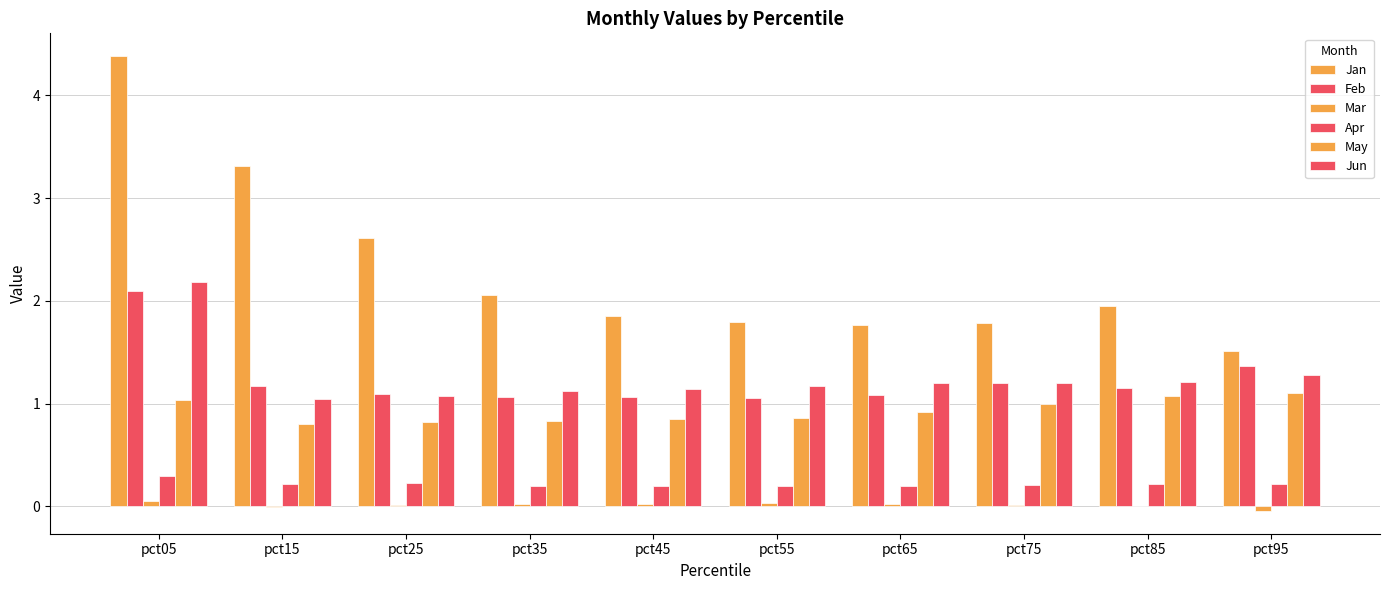

How many categories are shown in the chart?

10